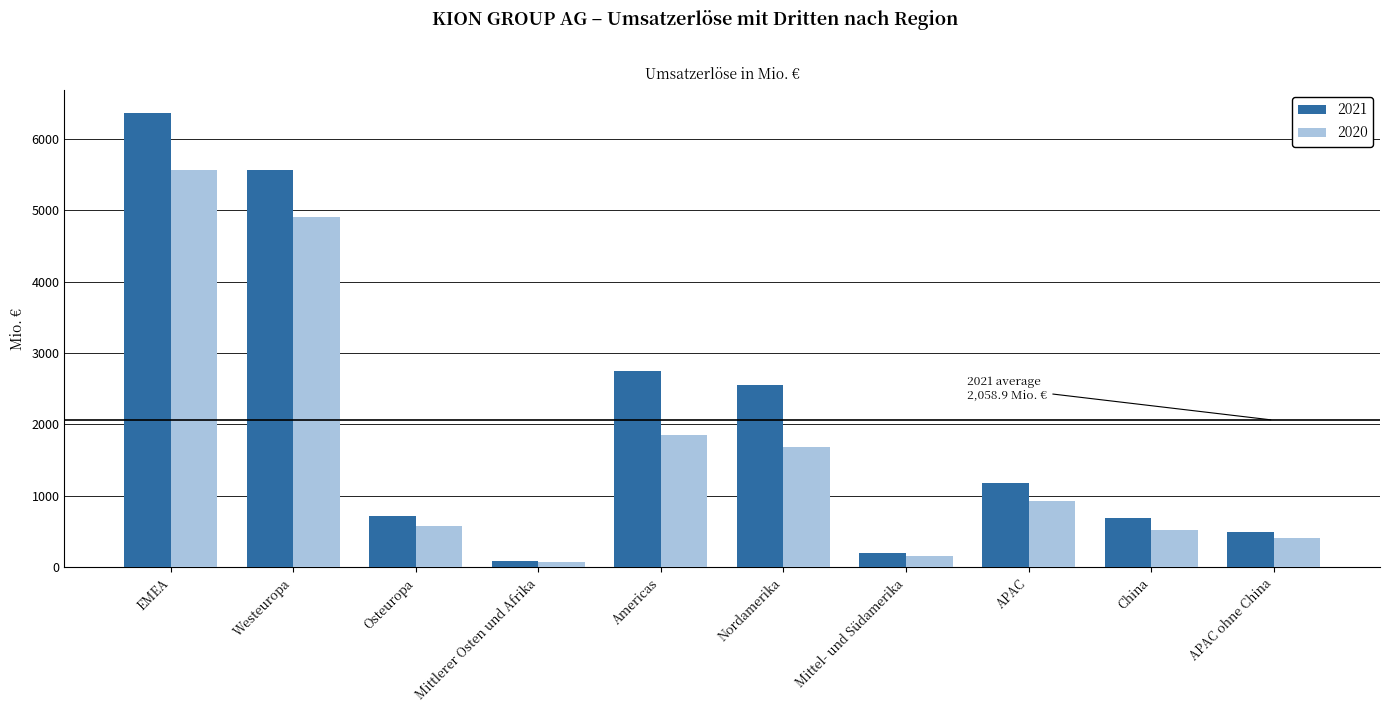

Which series has the largest range (max minus min)?

2021